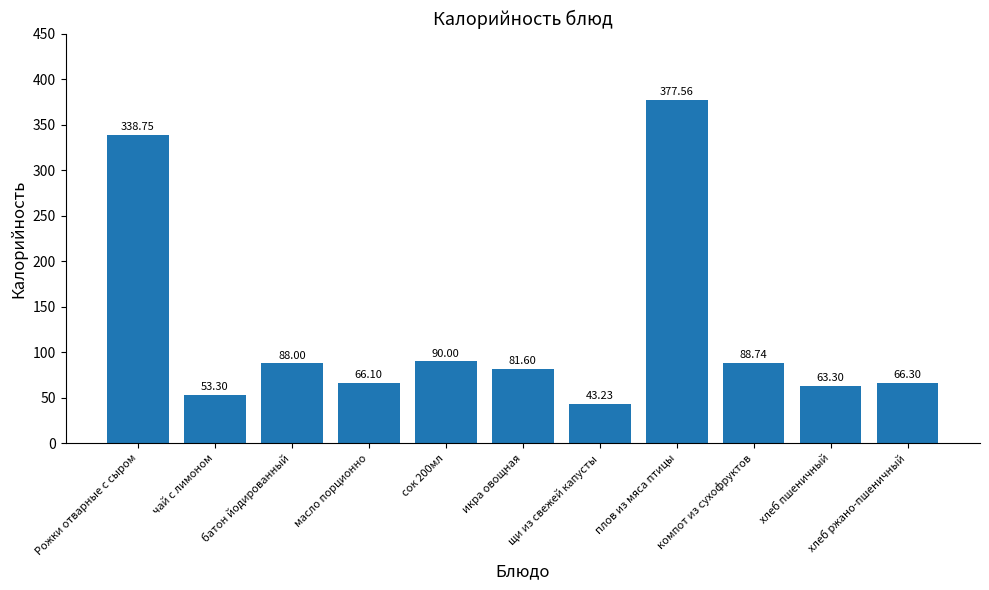

What is the minimum value shown in the chart?

43.2